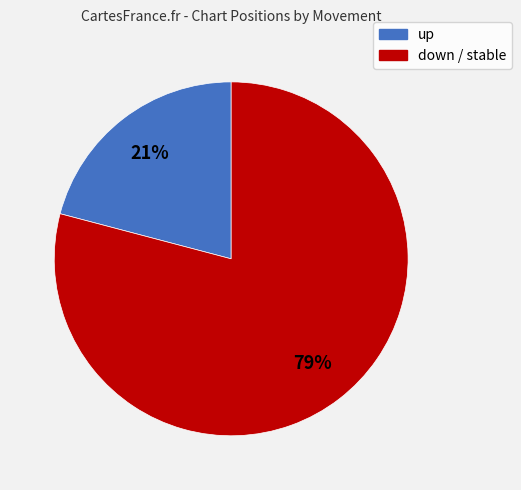

How many slices are in this pie chart?

2